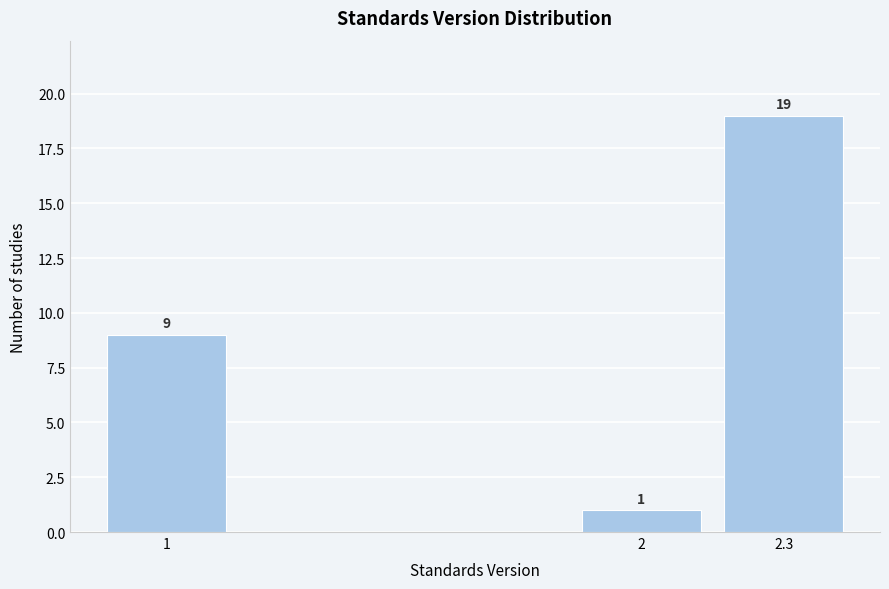

Reading left to right, what are all the values shown in this chart?

9	1	19